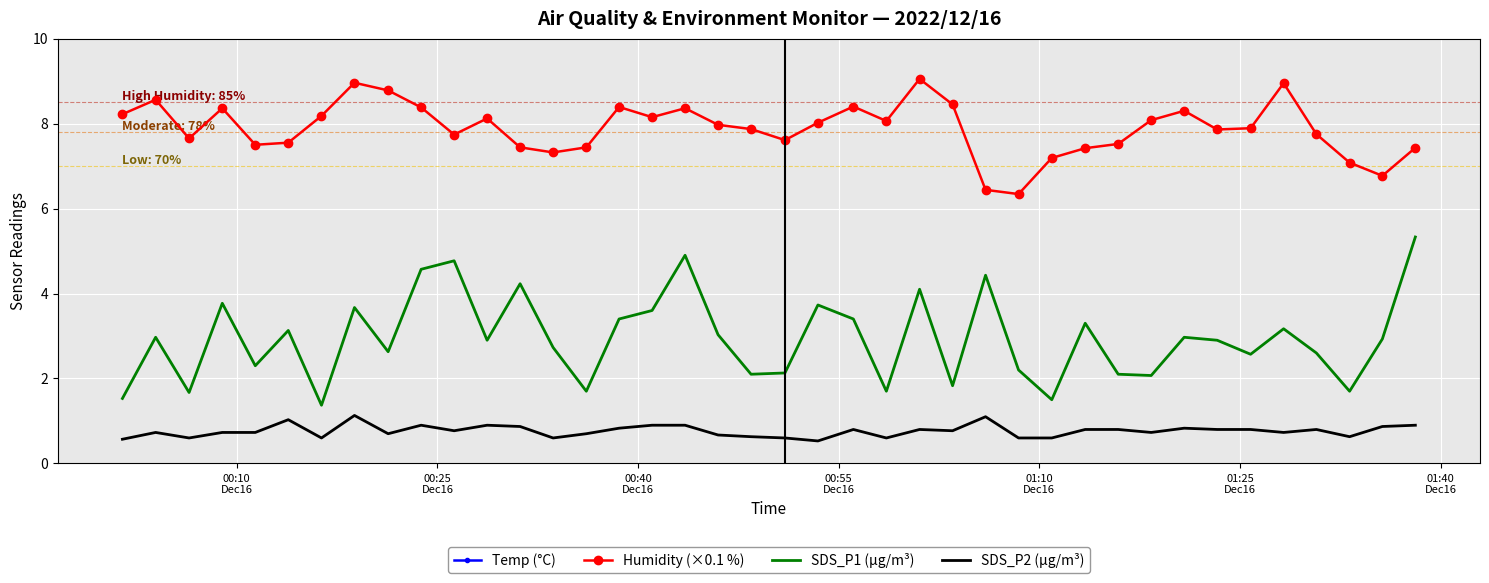

What is the minimum value for SDS_P2 (µg/m³)?

0.5